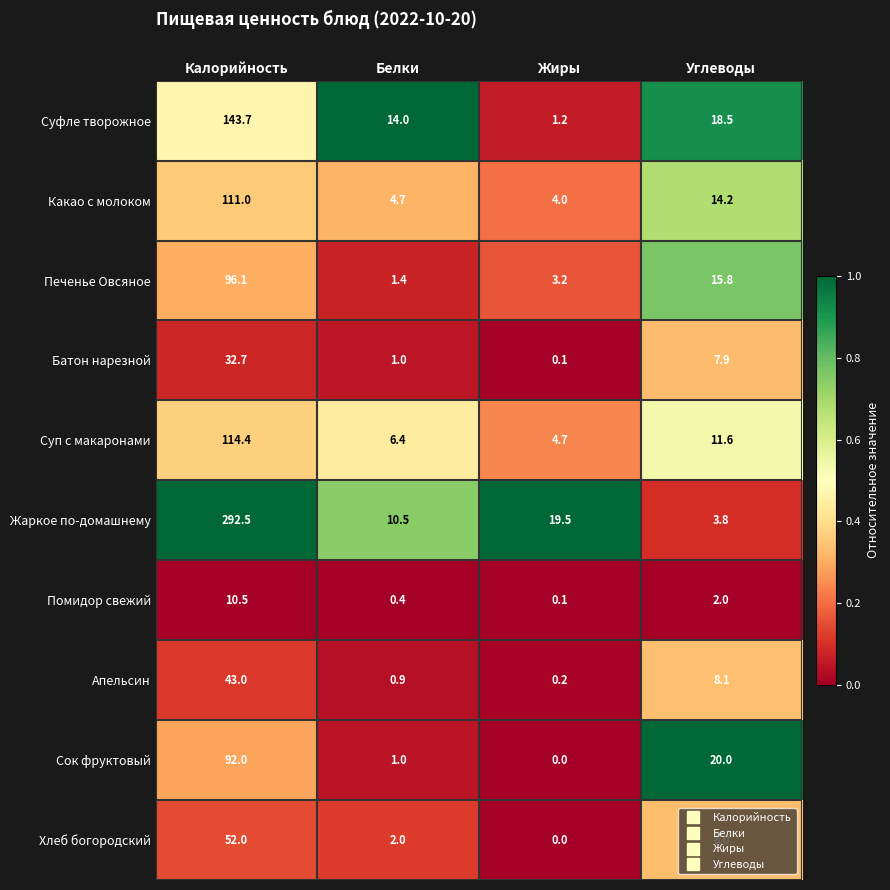

Which label corresponds to the largest value in the chart?

Калорийность